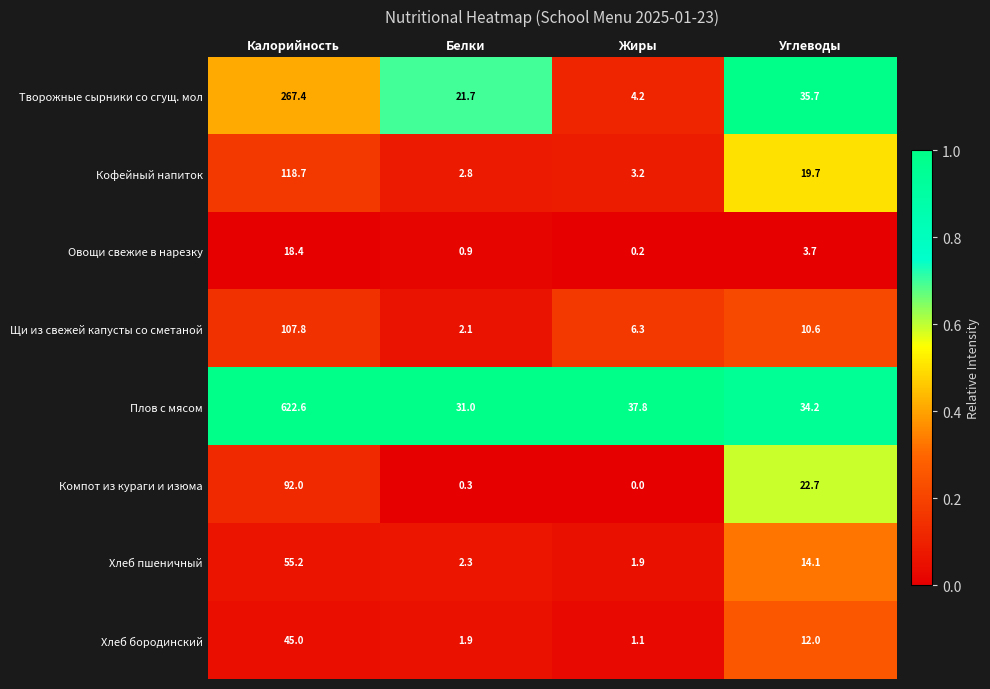

Which category has the highest value across all series?

Калорийность